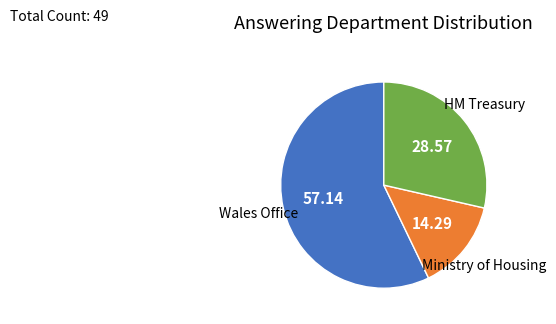

Is there a majority slice in this chart?

Yes